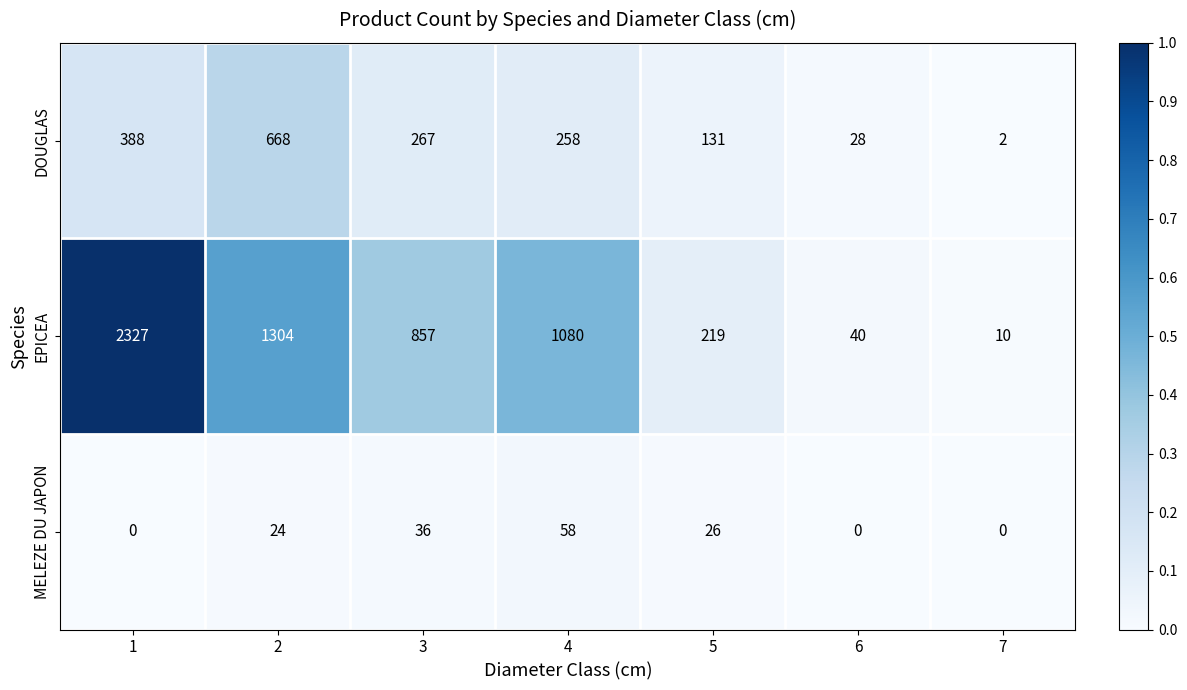

The value of DOUGLAS at 5 is 131. True or false?

True